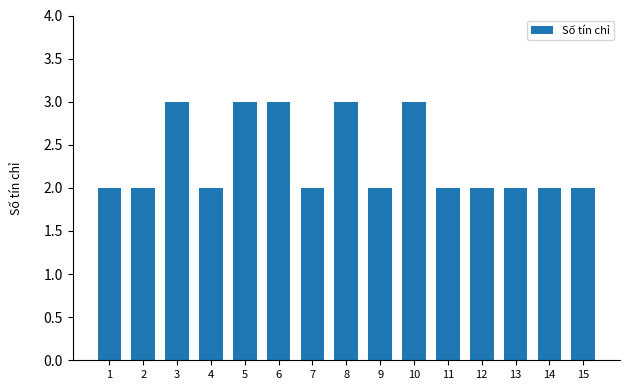

What is the difference between the maximum and minimum values?

1